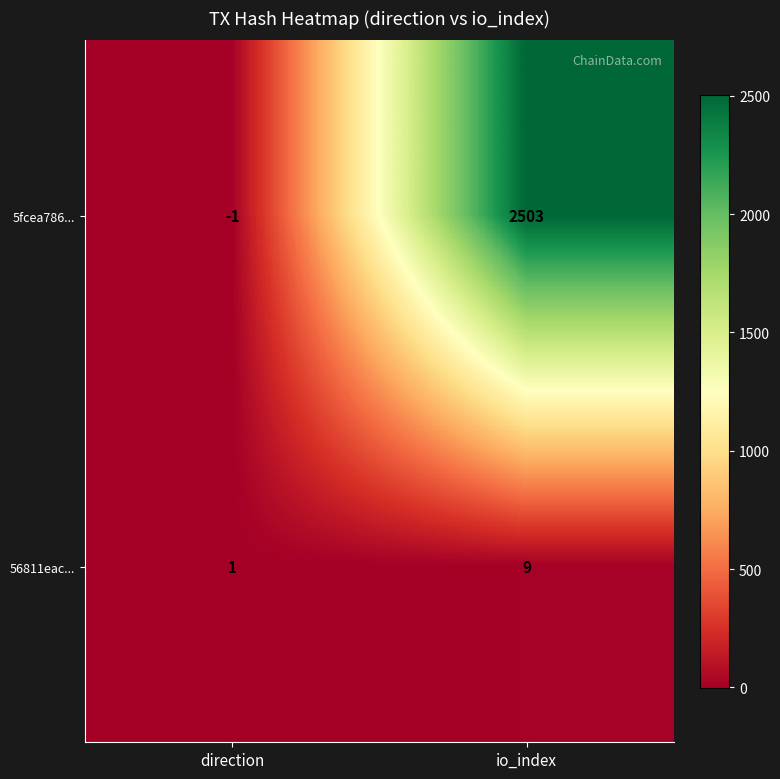

Which series has the largest range (max minus min)?

5fcea786...